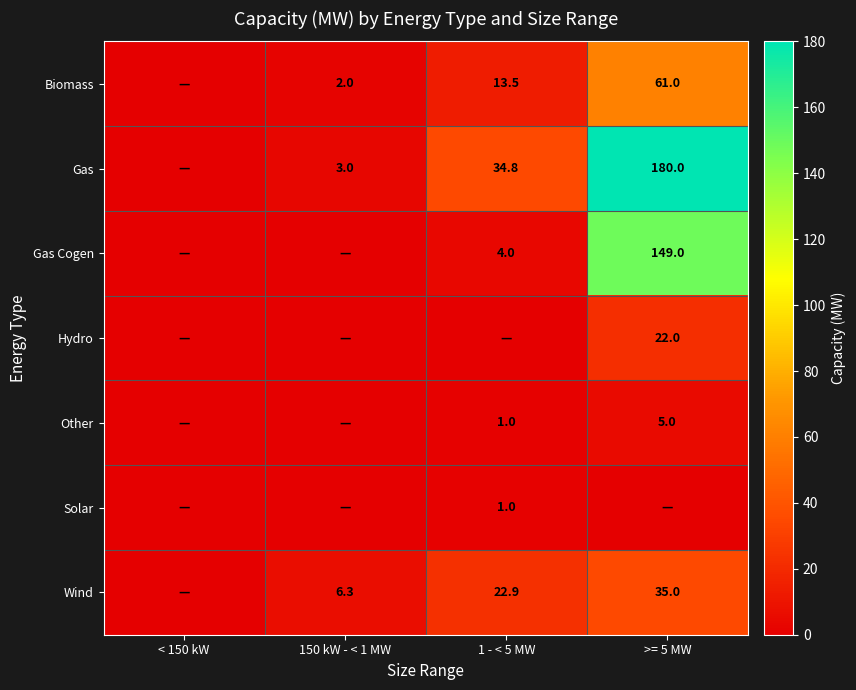

What is the sum of the Wind values at 1 - < 5 MW and 150 kW - < 1 MW?

29.2